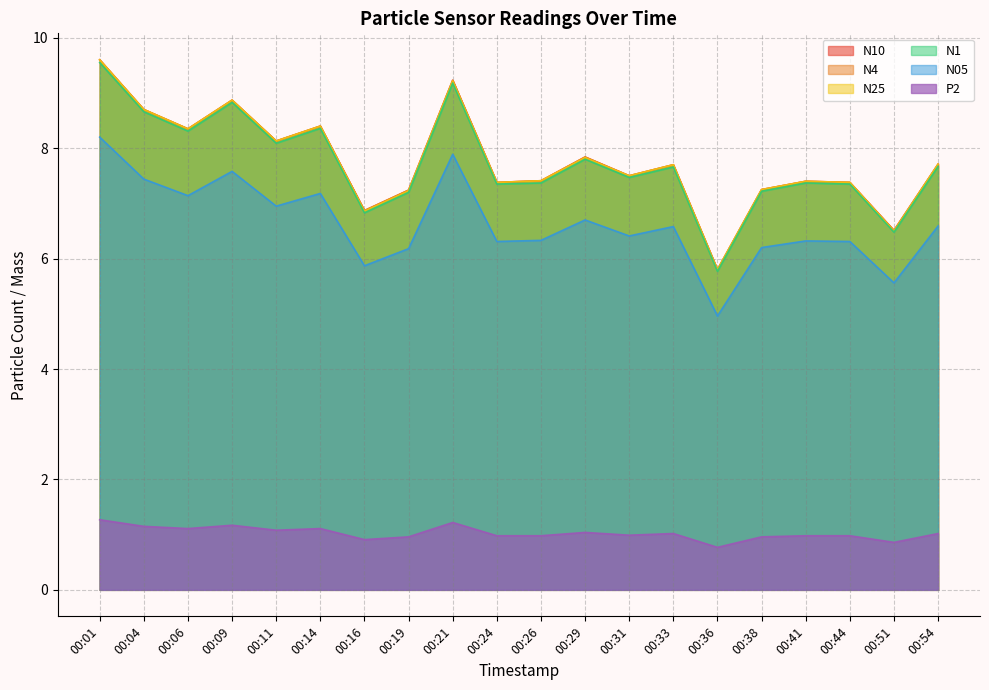

In N1, how many points are lower than both neighbors (excluding endpoints)?

7